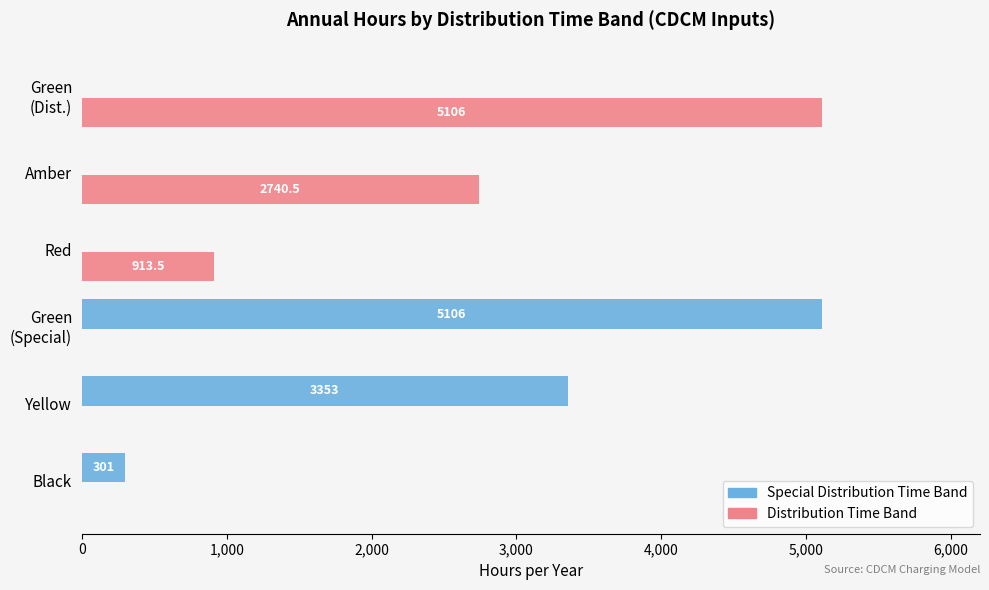

What is the maximum value shown in the chart?

5106.0